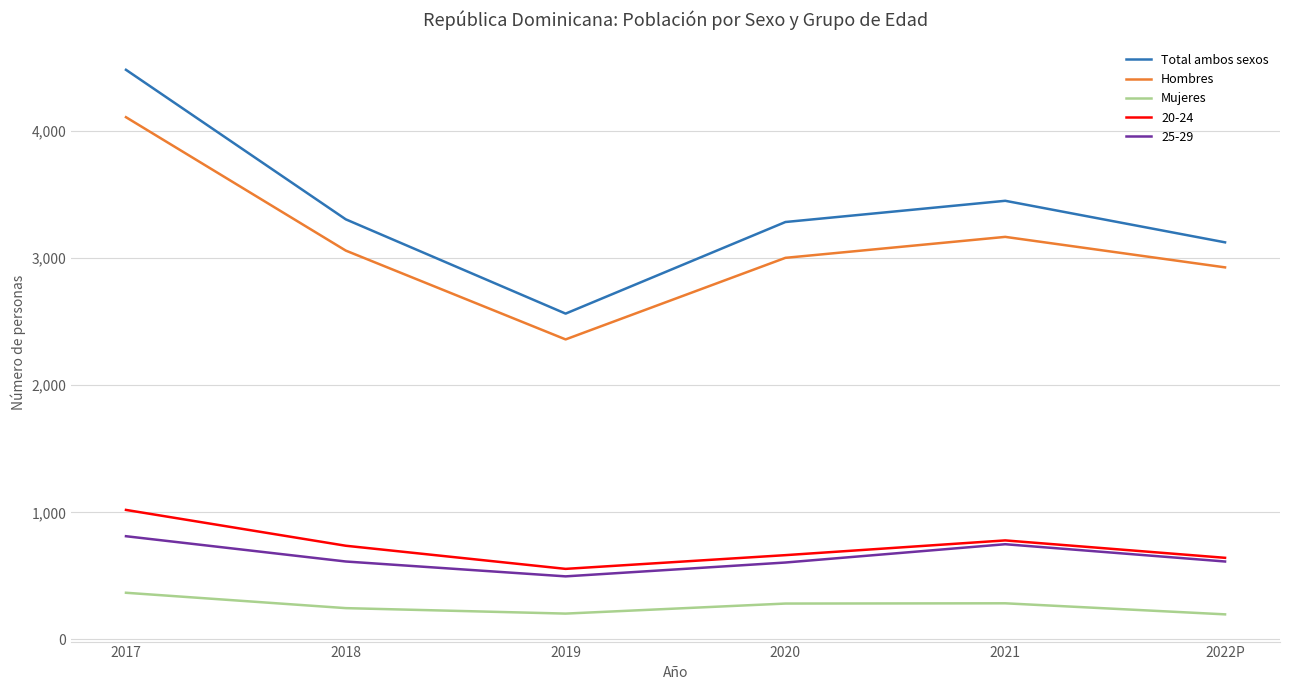

What are all the series names shown in the legend?

Total ambos sexos, Hombres, Mujeres, 20-24, 25-29